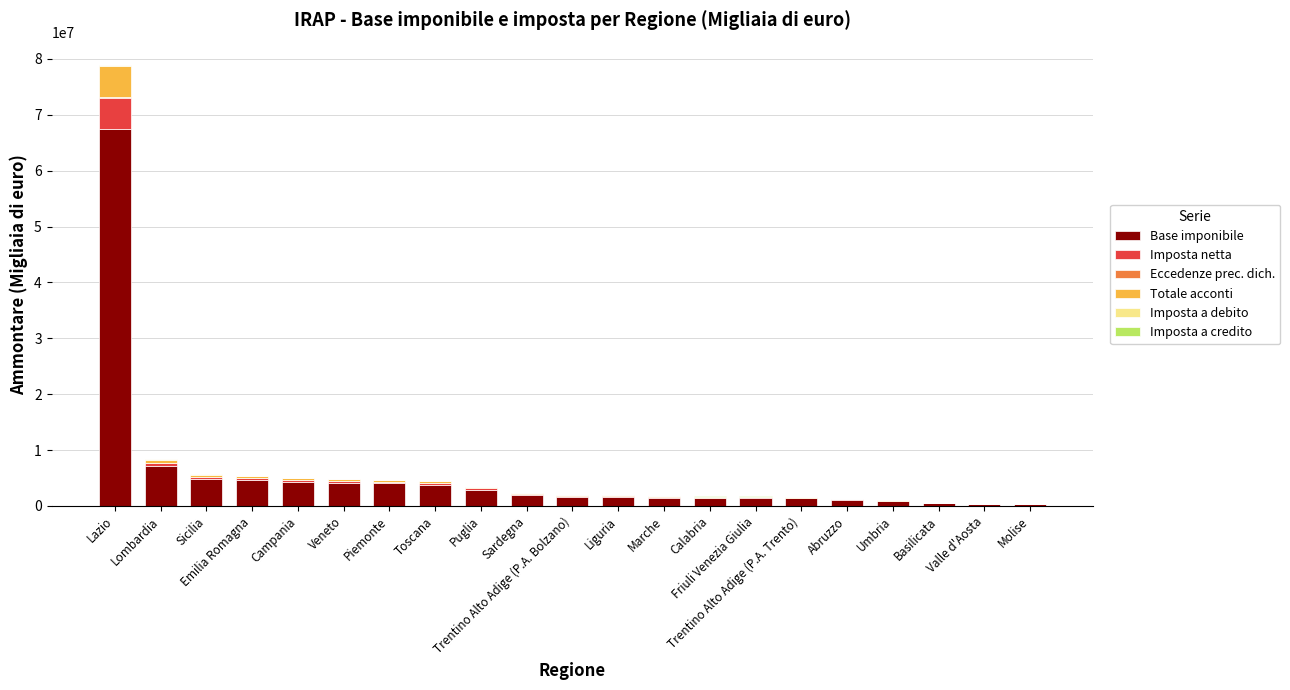

True or false: Eccedenze prec. dich. has a value of 5074 at Emilia Romagna.

False